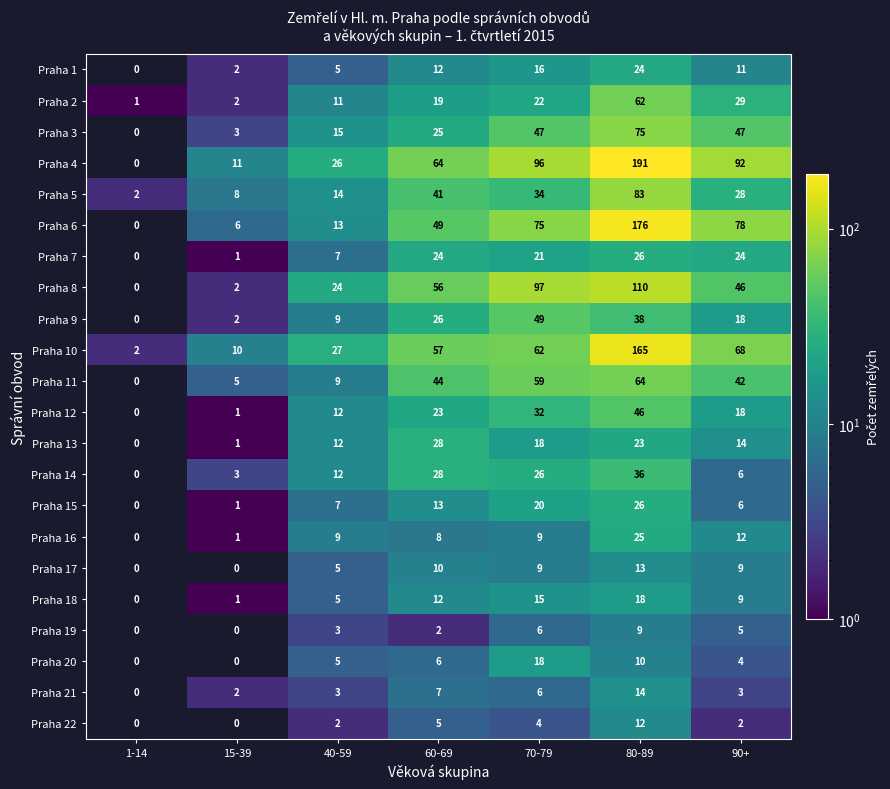

What is the spread (max minus min) of values at 70-79?

93